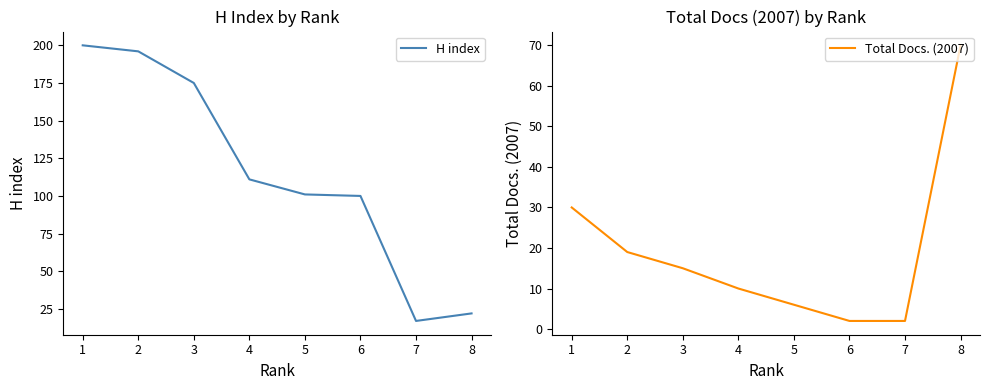

What is the sum of the H index values at 3 and 1?

375